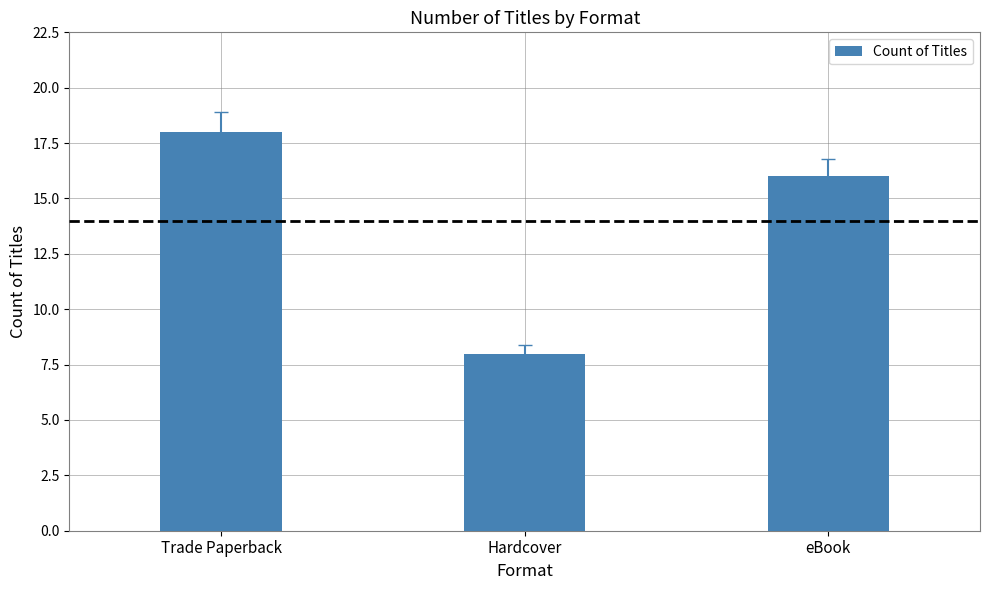

Which label corresponds to the largest value in the chart?

Trade Paperback